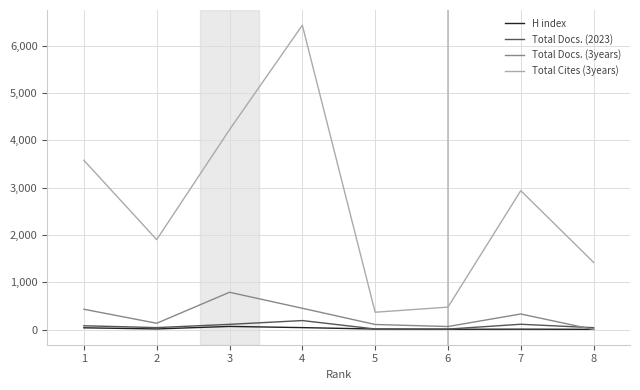

How many lines are shown in the chart?

4